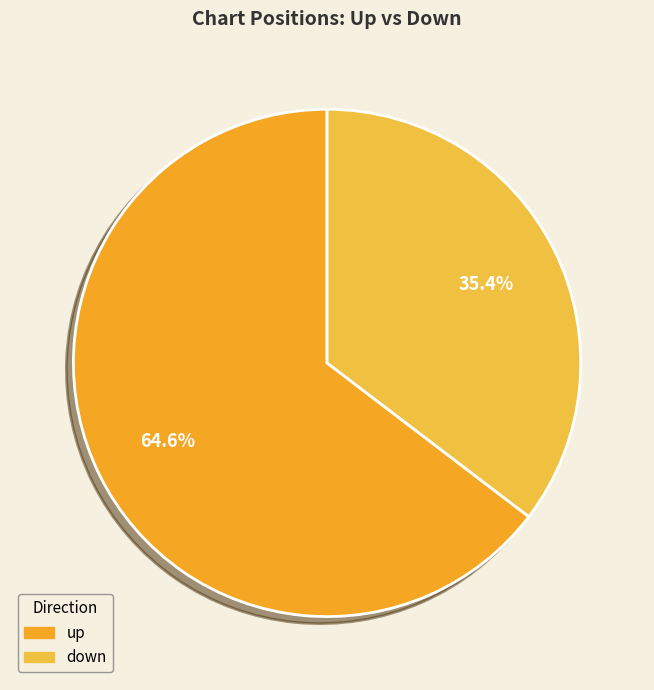

Which category has the smallest portion of the pie?

down